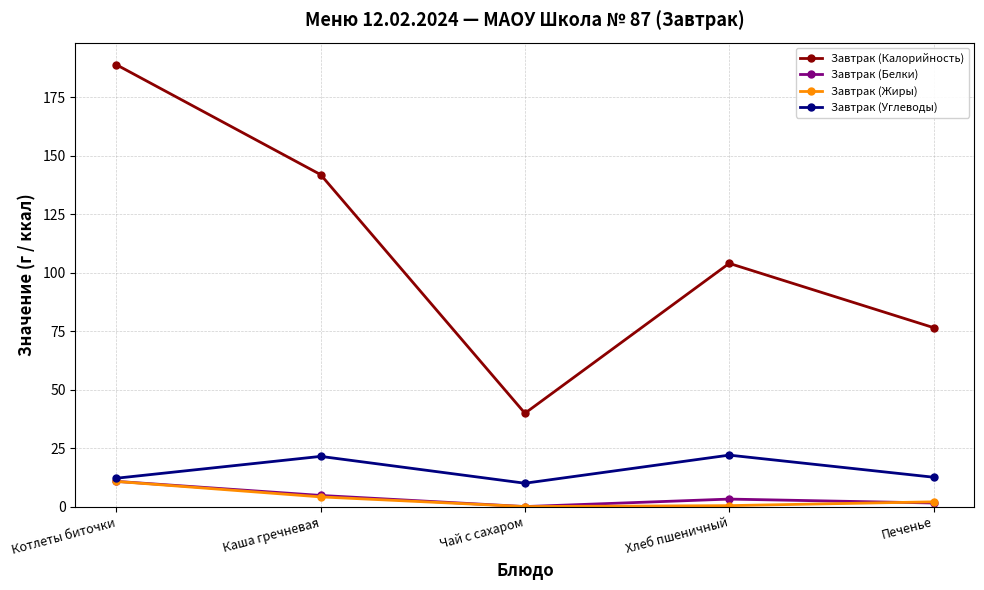

In Завтрак (Жиры), how many points are lower than both neighbors (excluding endpoints)?

1